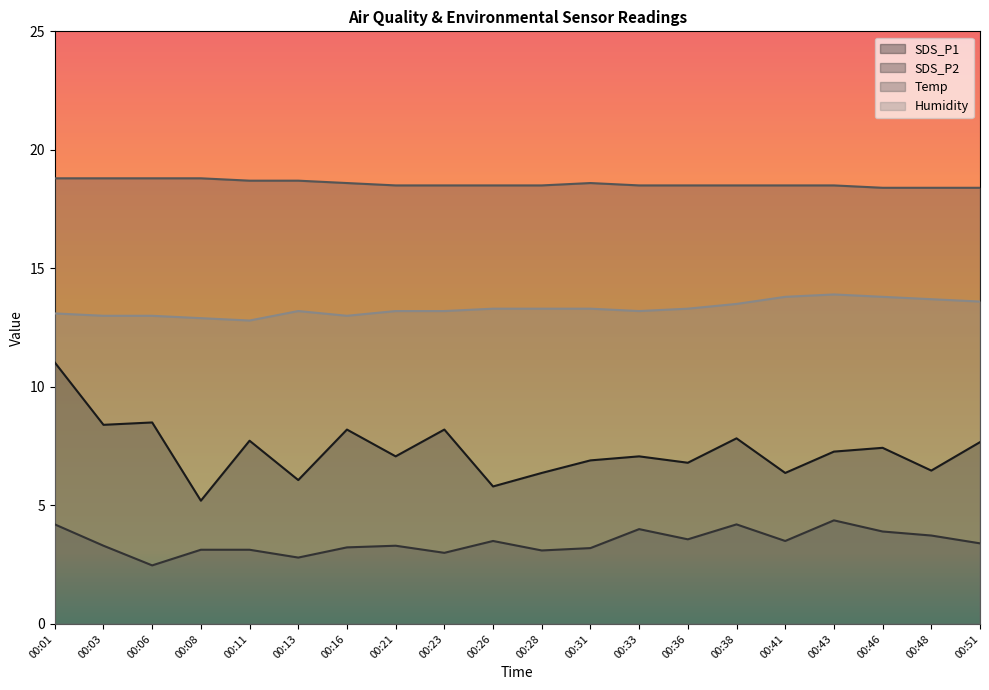

What is the maximum value shown in the chart?

18.8